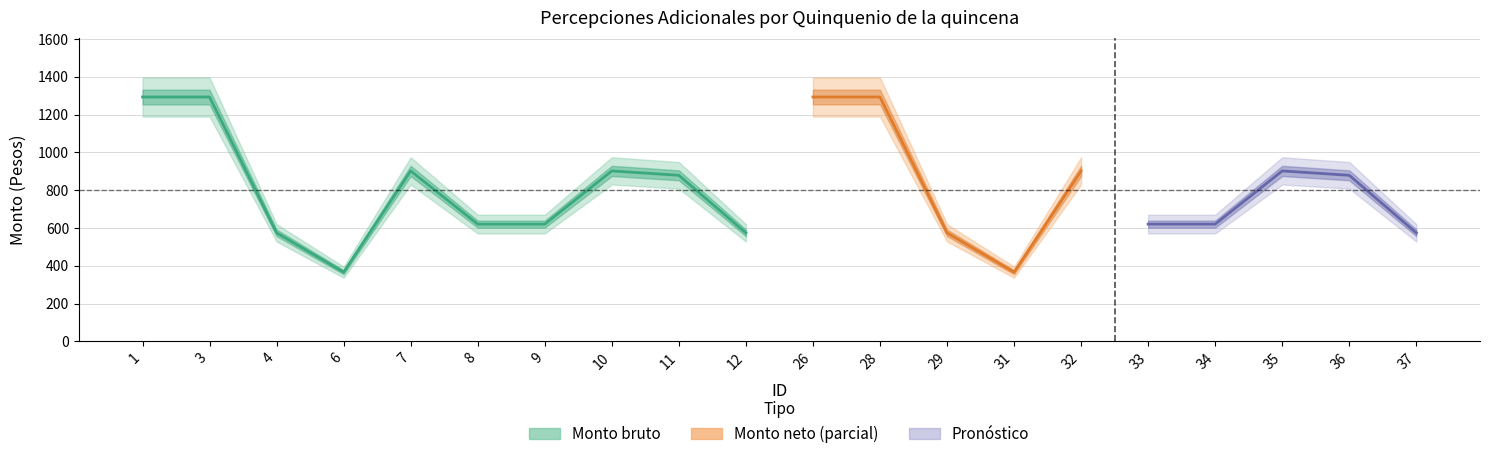

What is the difference between the second highest and minimum values in the Monto bruto series?

927.5